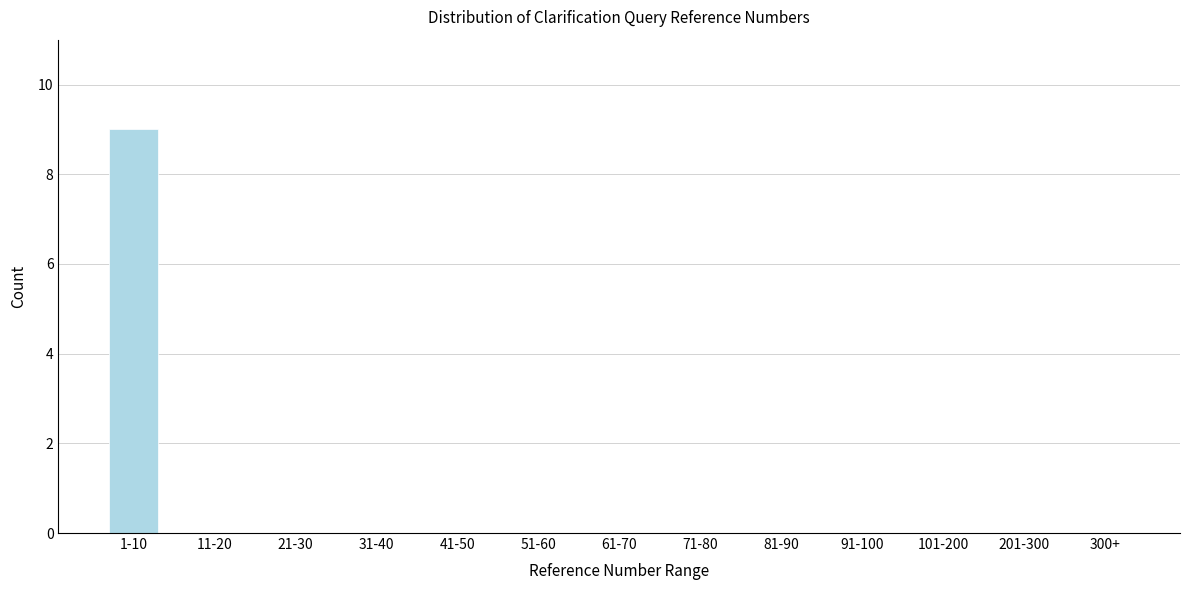

Reading left to right, what are all the values shown in this chart?

1-10=9	11-20=0	21-30=0	31-40=0	41-50=0	51-60=0	61-70=0	71-80=0	81-90=0	91-100=0	101-200=0	201-300=0	300+=0